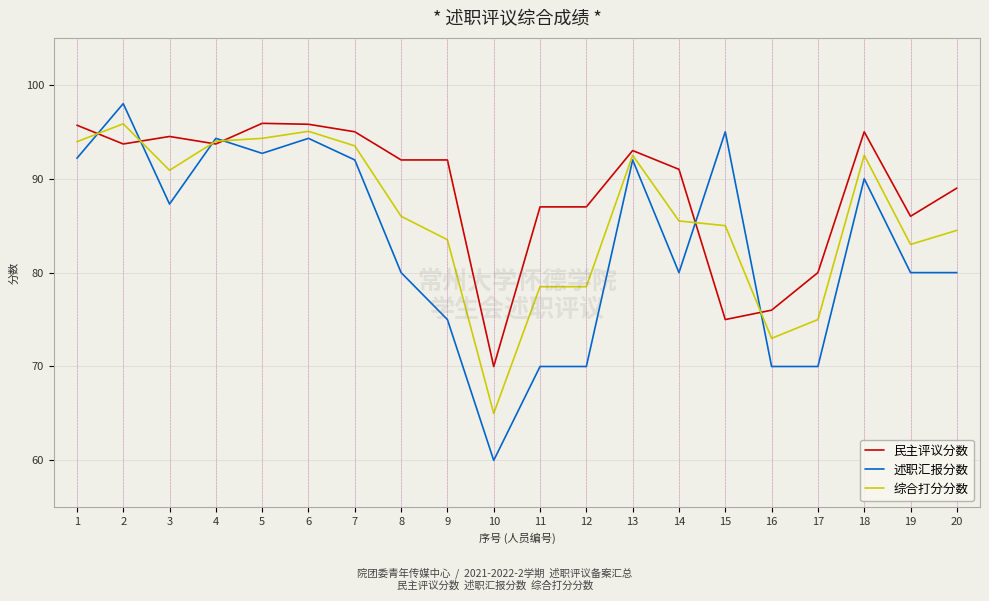

Rank the series at 3 from lowest to highest value.

述职汇报分数, 综合打分分数, 民主评议分数